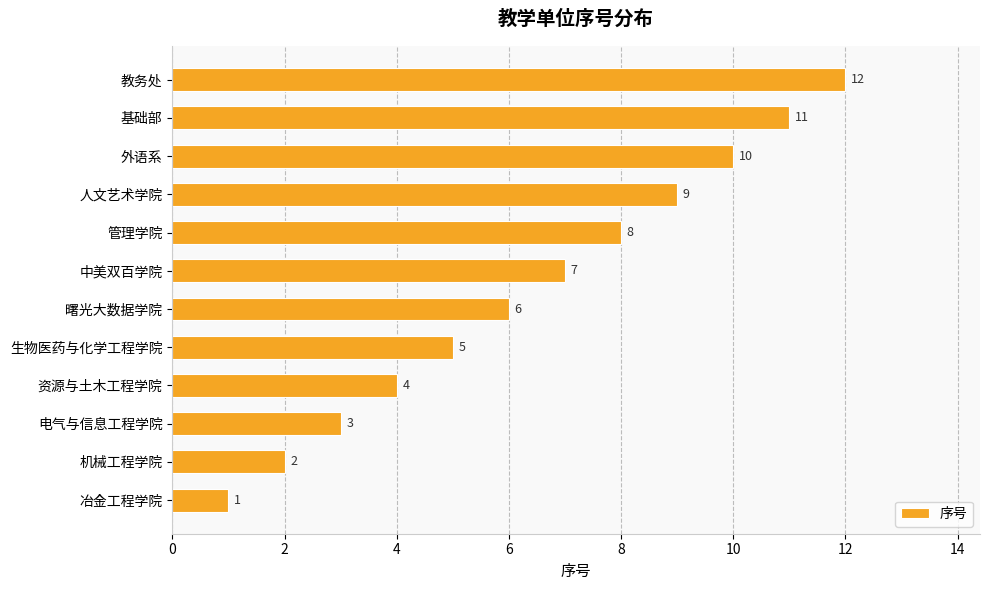

What is the sum of all values?

78